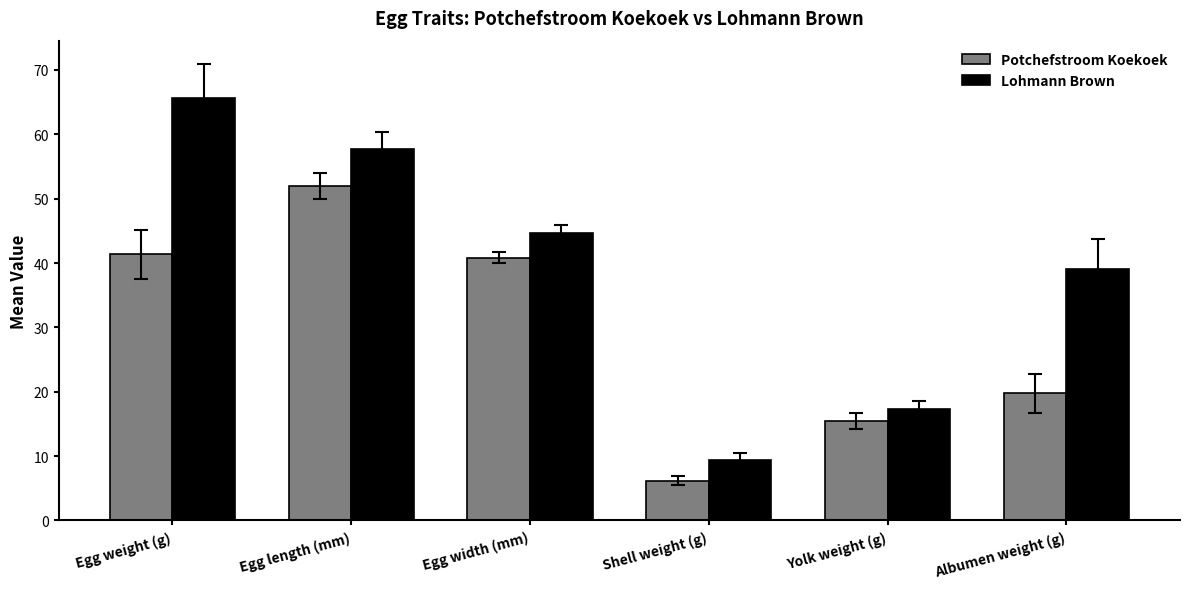

What is the spread (max minus min) of values at Shell weight (g)?

3.2